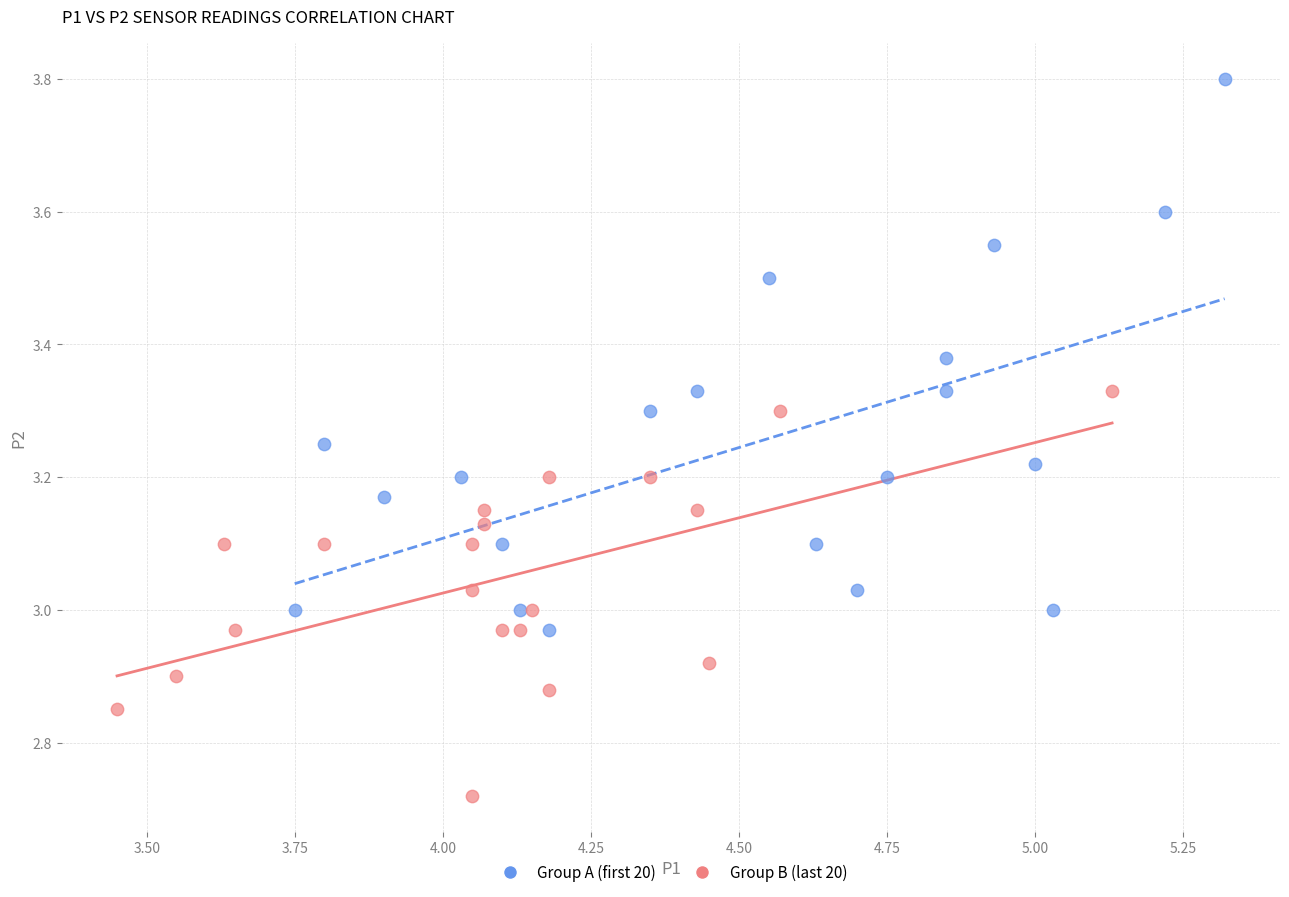

What are all the series names shown in the legend?

Group A (first 20), Group B (last 20)